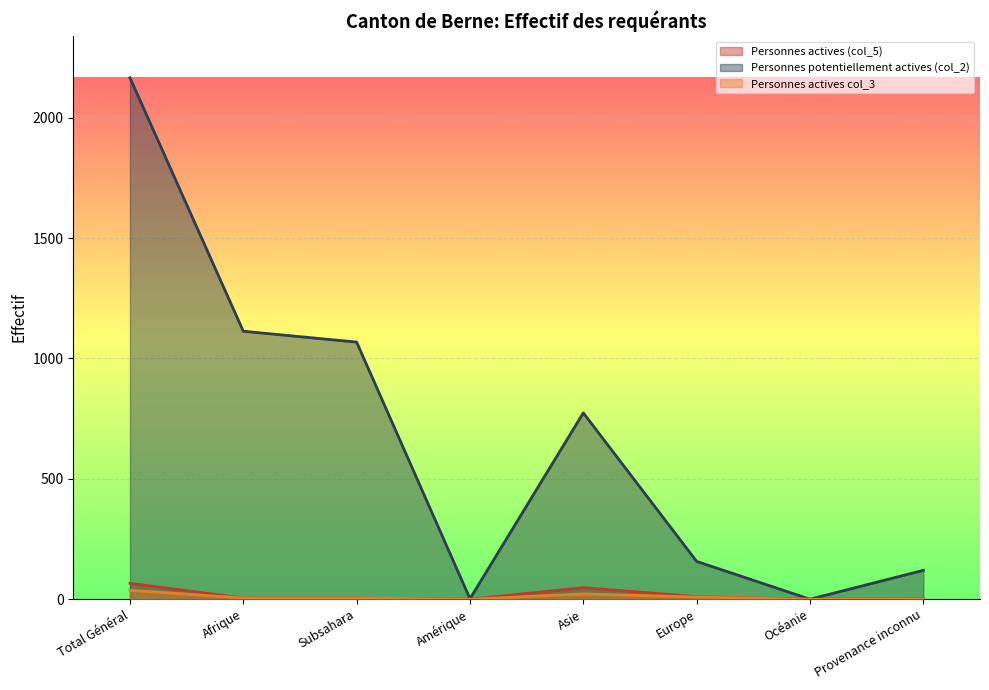

Reading right to left, extract all data points from this chart.

Personnes actives (col_5): Provenance inconnu=2	Océanie=0	Europe=11	Asie=48	Amérique=0	Subsahara=5	Afrique=5	Total Général=66
Personnes potentiellement actives (col_2): Provenance inconnu=120	Océanie=0	Europe=157	Asie=774	Amérique=2	Subsahara=1068	Afrique=1113	Total Général=2166
Personnes actives col_3: Provenance inconnu=1	Océanie=0	Europe=9	Asie=22	Amérique=0	Subsahara=5	Afrique=5	Total Général=37